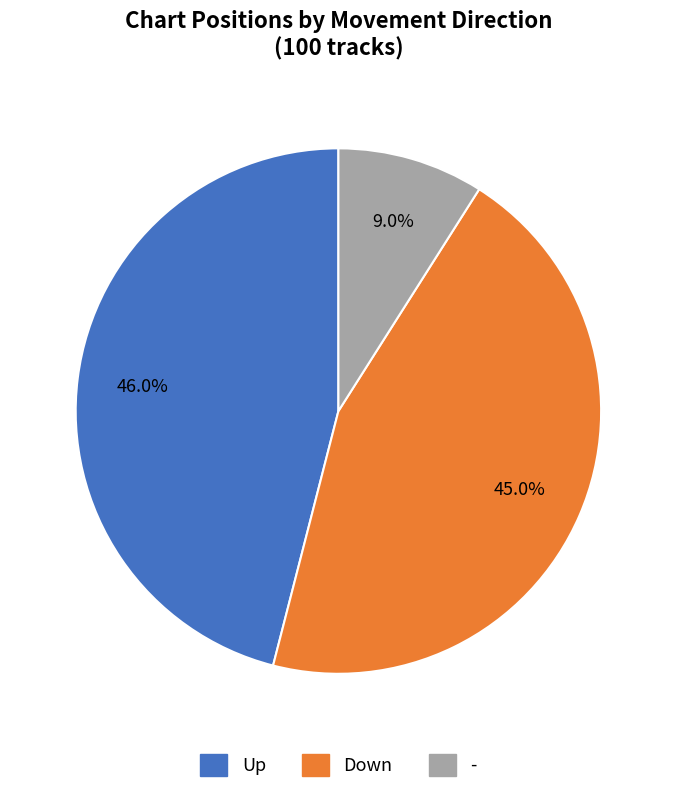

Count the number of slices in the pie.

3